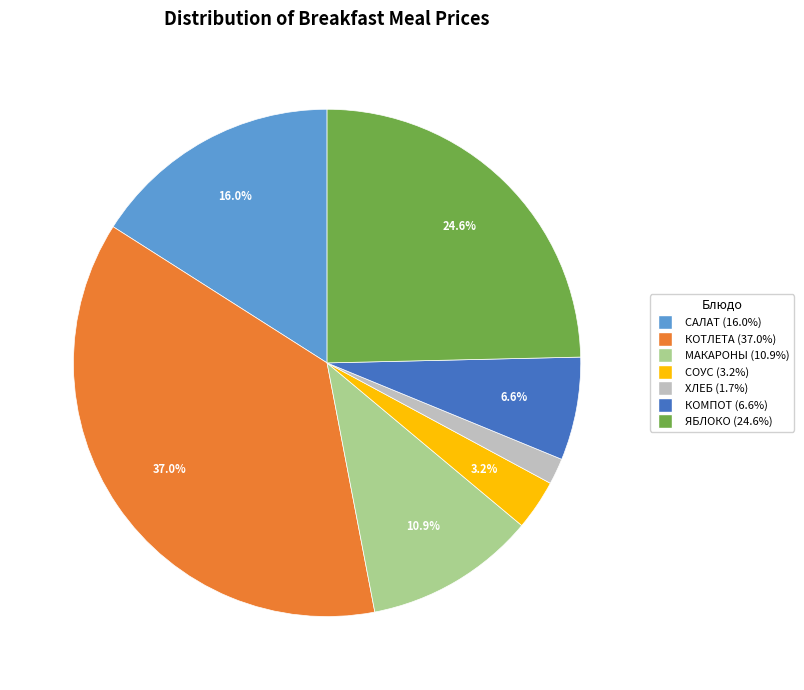

Is there any slice that represents more than half of the pie?

No